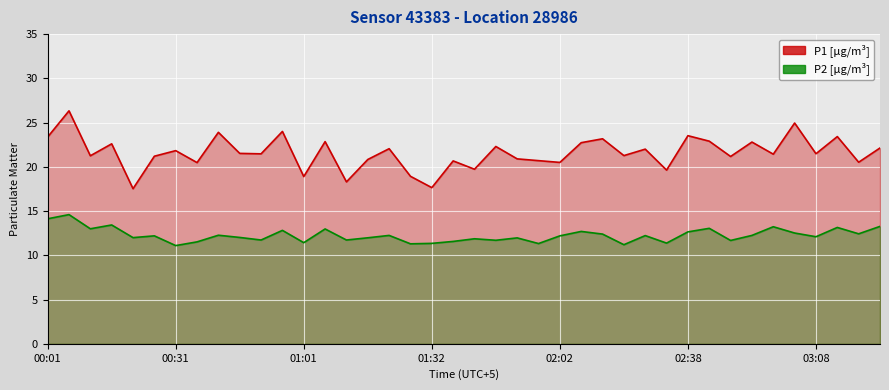

True or false: P2 has a value of 21.0 at 03:03.

False